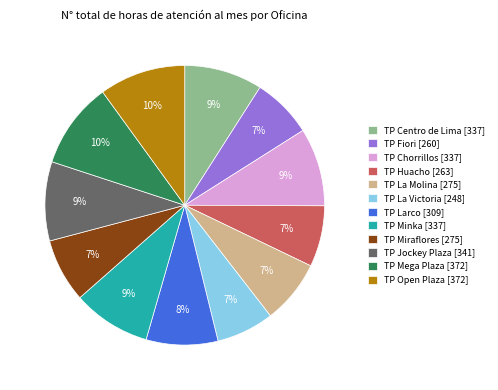

Is the sum of TP Minka [337] and TP Mega Plaza [372] greater than half?

No